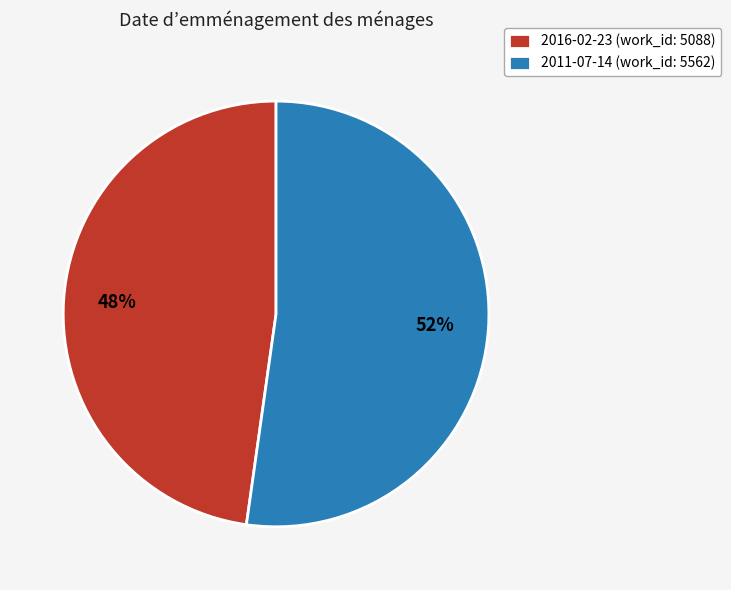

To the nearest percent, what is the difference between the largest and smallest slice percentages?

4%